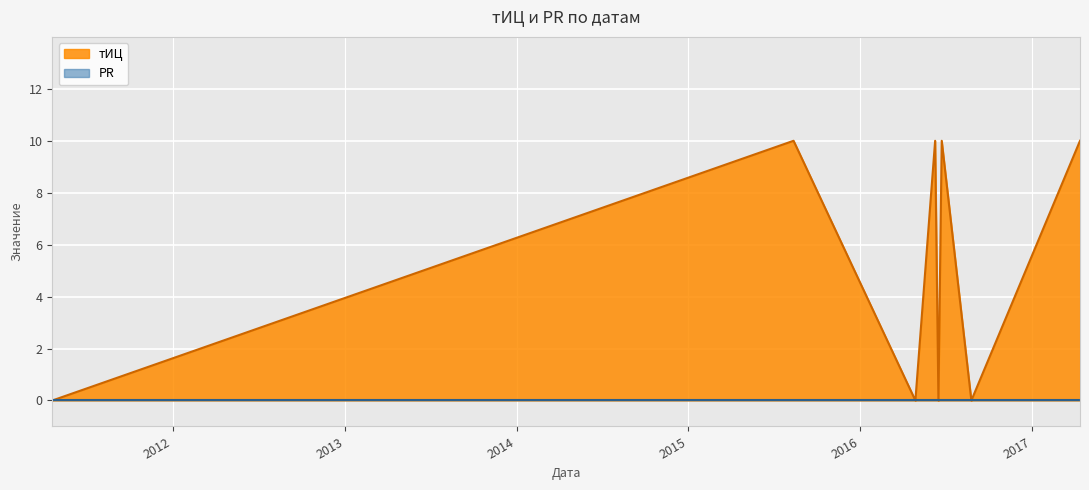

Which category has the lowest value across all series?

2011-04-20